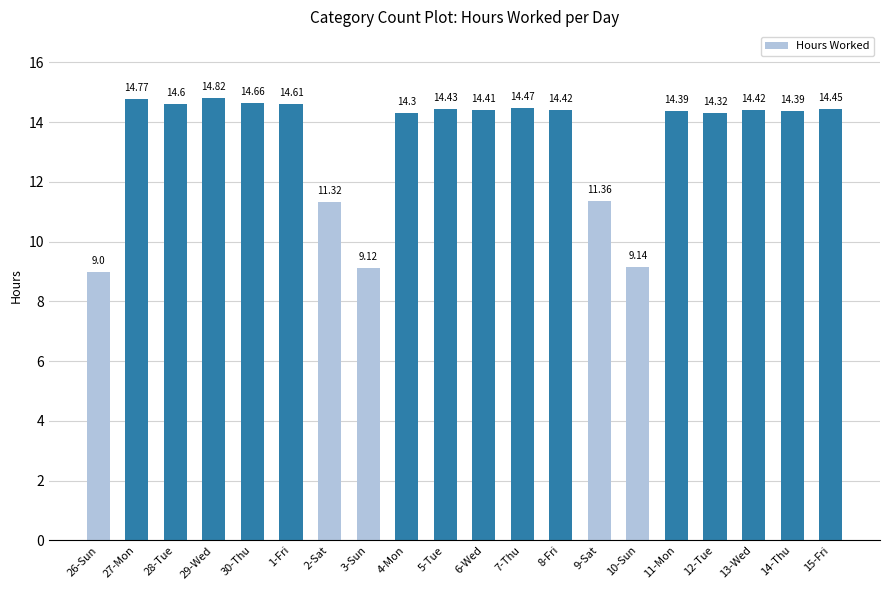

Which has a higher value, 2-Sat or 26-Sun?

2-Sat